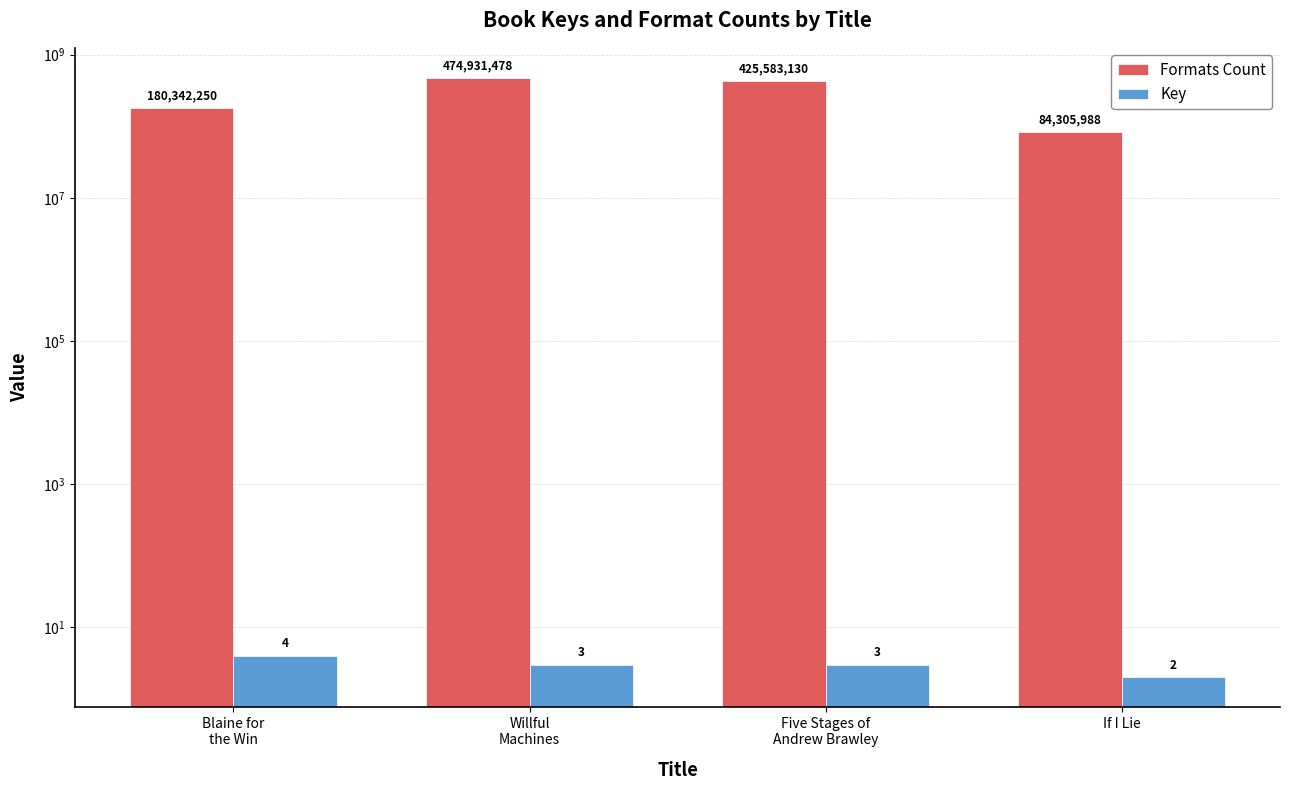

List the series in order of their overall mean, highest first.

Formats Count, Key